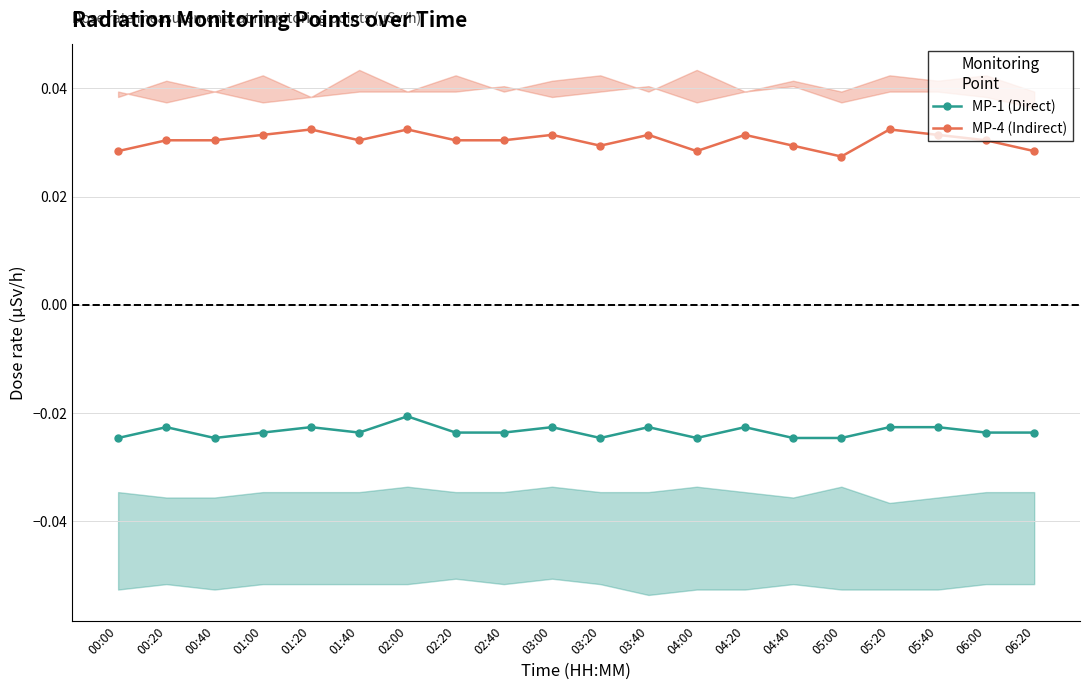

Reading left to right, what are all the values shown in this chart?

MP-1 (Direct): -0.0	-0.0	-0.0	-0.0	-0.0	-0.0	-0.0	-0.0	-0.0	-0.0	-0.0	-0.0	-0.0	-0.0	-0.0	-0.0	-0.0	-0.0	-0.0	-0.0
MP-4 (Indirect): 0.0	0.0	0.0	0.0	0.0	0.0	0.0	0.0	0.0	0.0	0.0	0.0	0.0	0.0	0.0	0.0	0.0	0.0	0.0	0.0